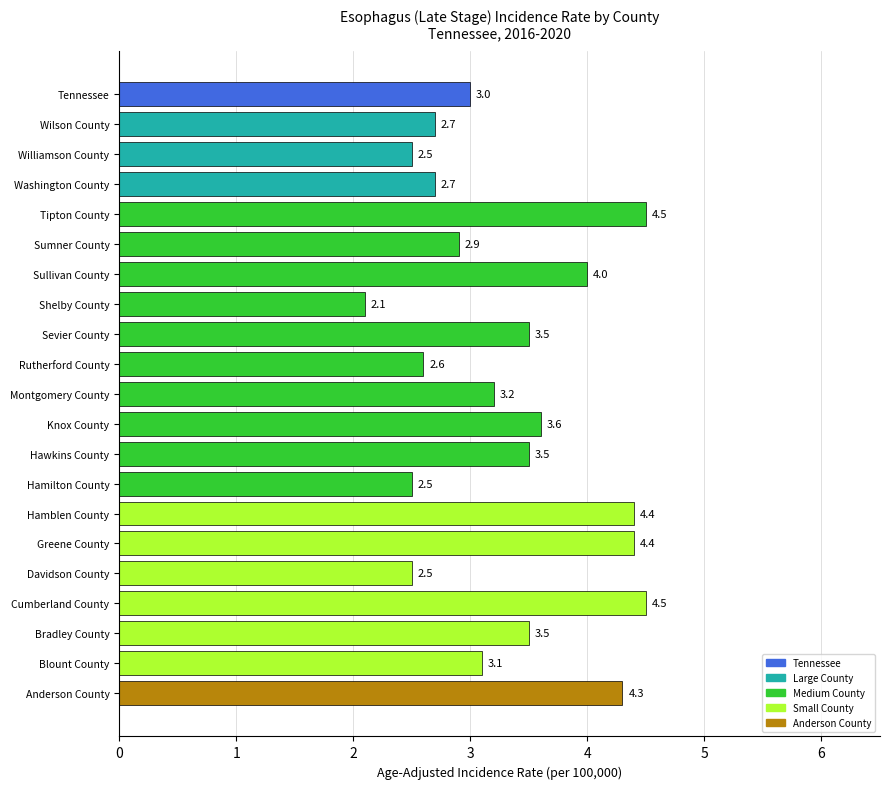

The chart shows a value of 4.5 at Cumberland County. True or false?

True